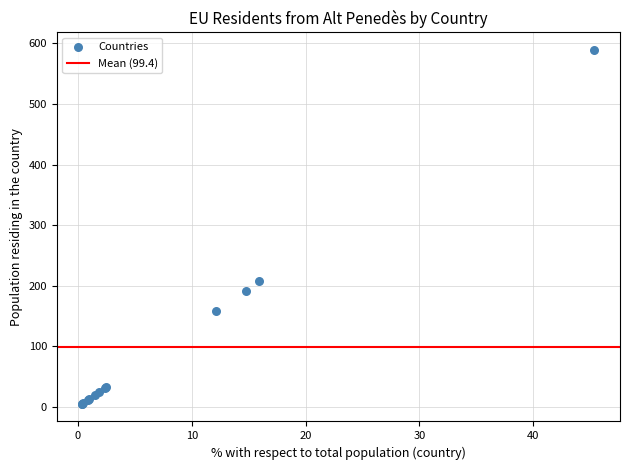

What Y value in the scatter plot is closest to 297?

207